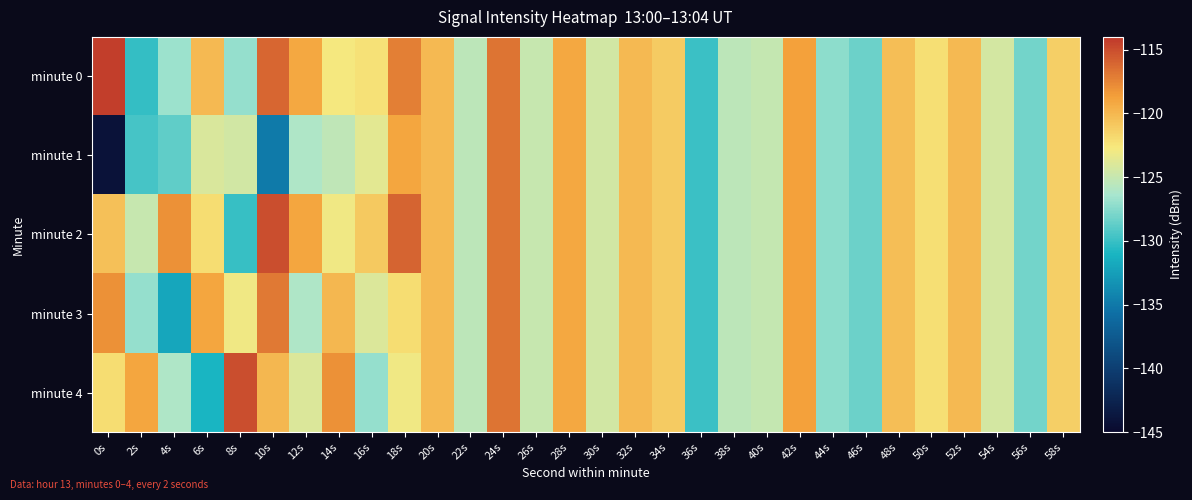

Rank the series at 32s from highest to lowest value.

minute 0, minute 1, minute 2, minute 3, minute 4